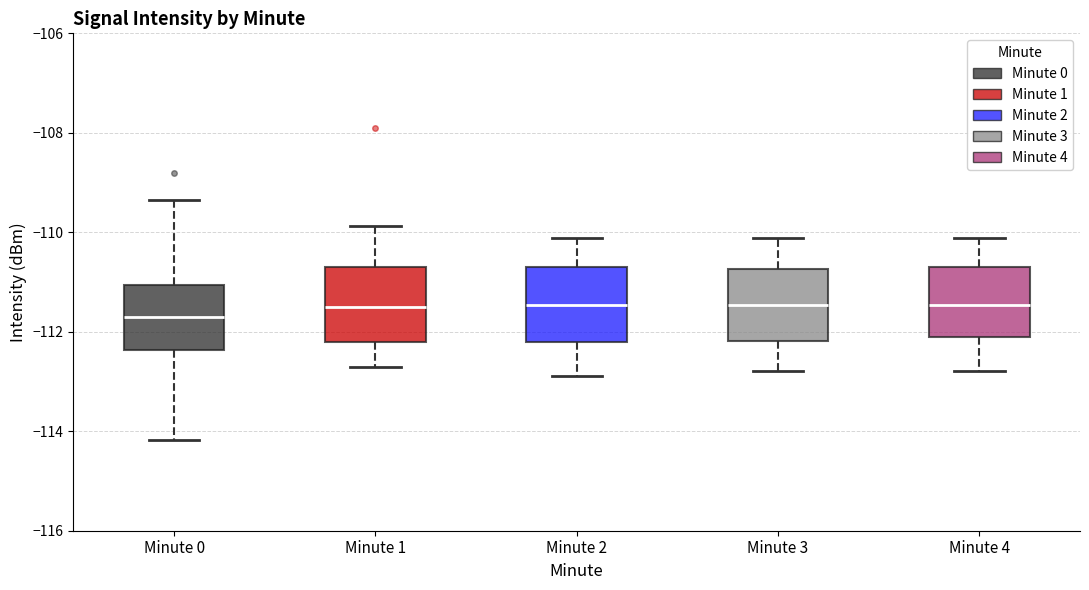

Which box's median line is the lowest?

Minute 0